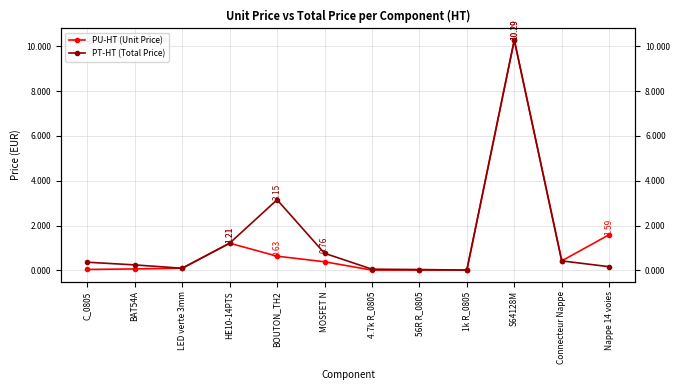

Is this an area chart (filled region under the line)?

No